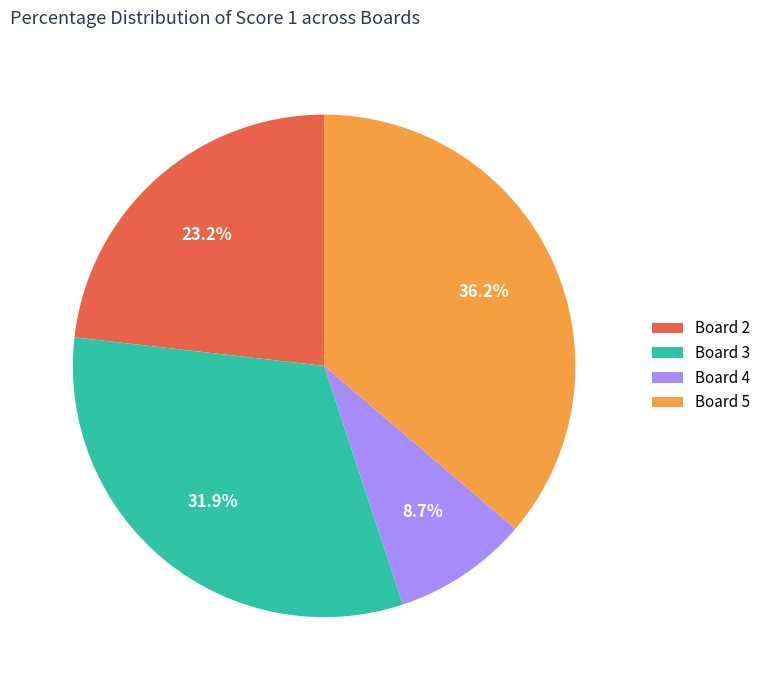

Between Board 4 and Board 5, which is larger?

Board 5